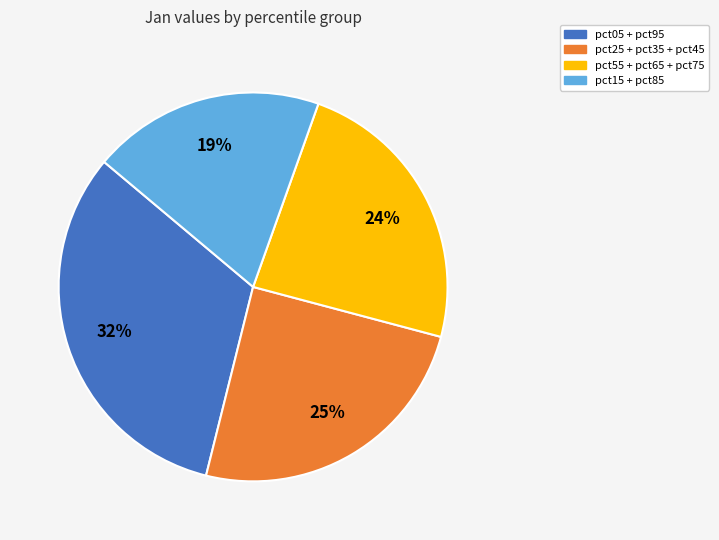

Is there any slice that represents more than half of the pie?

No